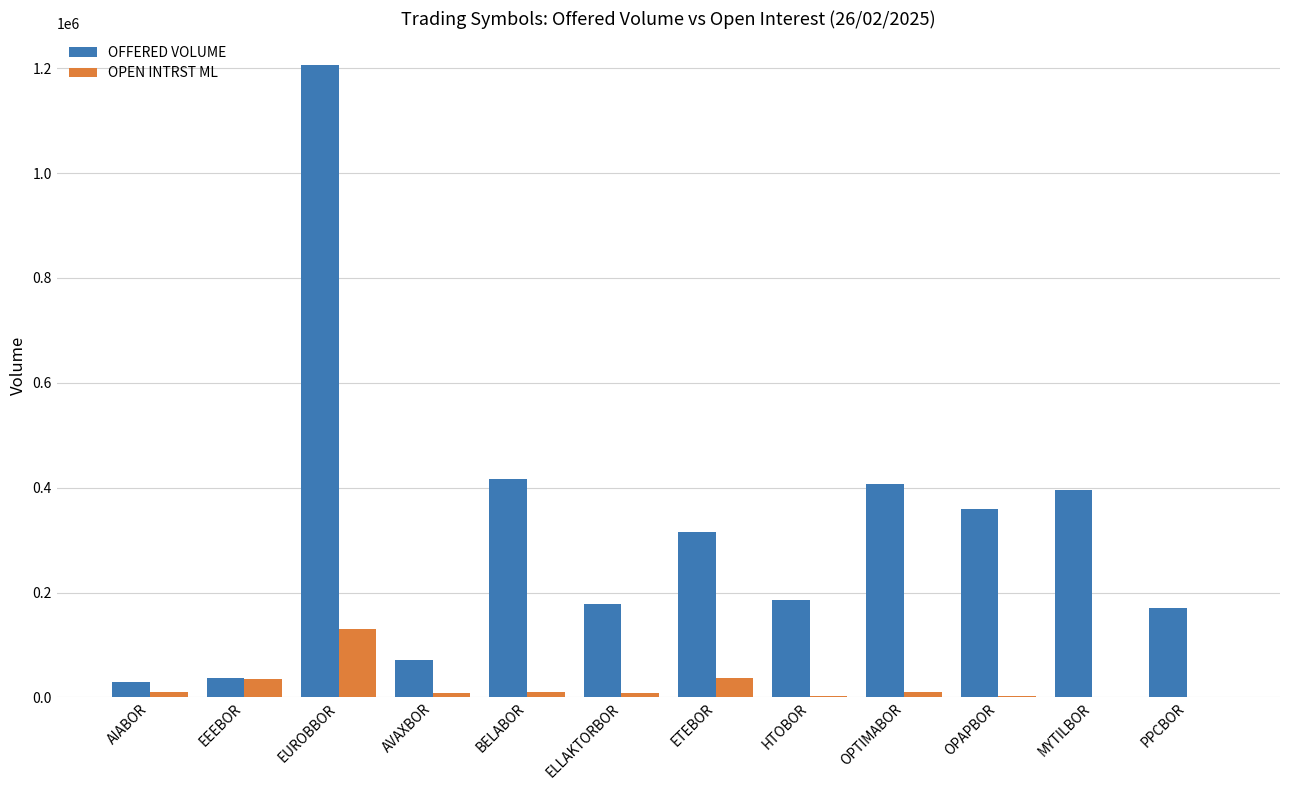

What is the maximum value for OFFERED VOLUME?

1206945